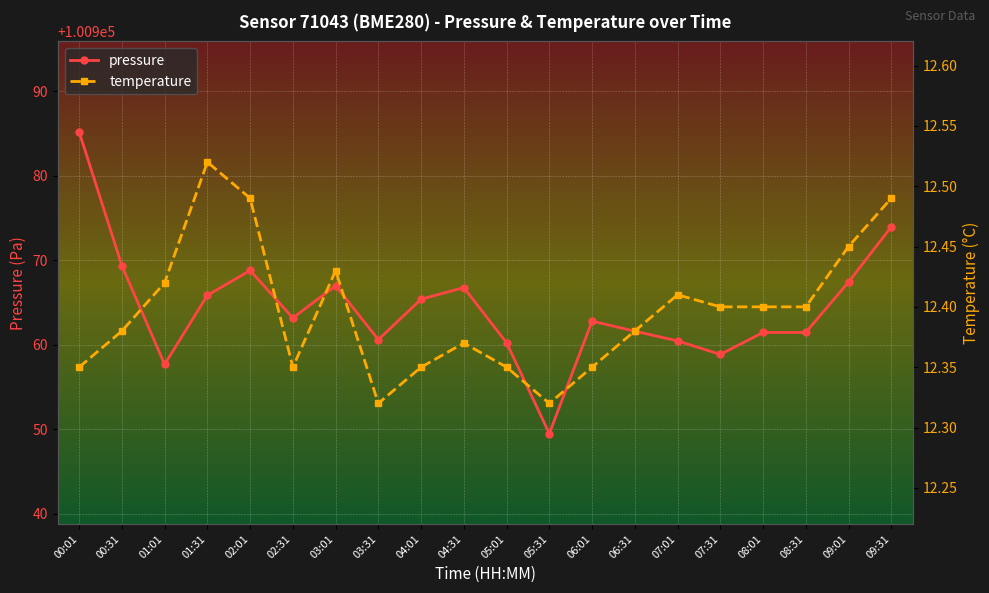

What is the difference between the highest and lowest values at 07:01?

100948.0